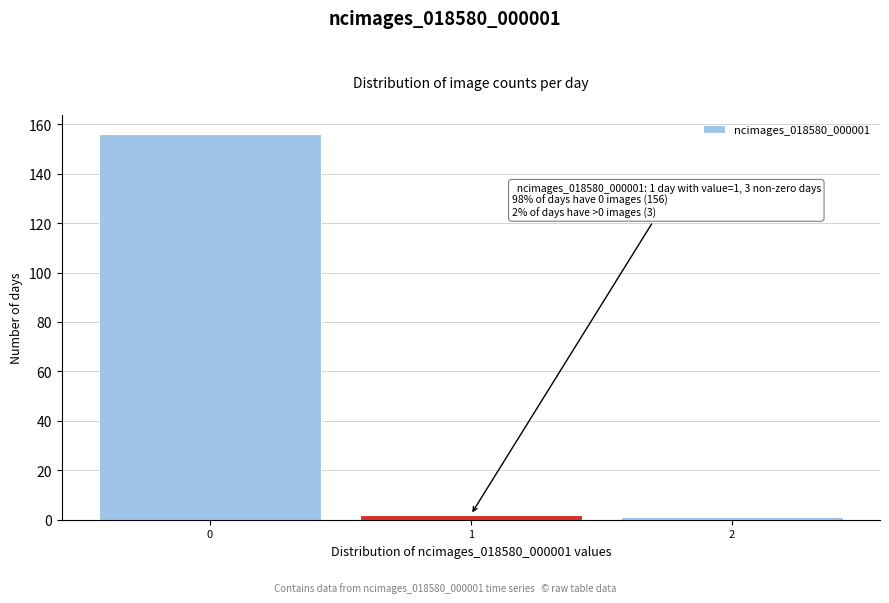

Over which range of the x-axis is the bar tallest?

-0.5 to 0.5